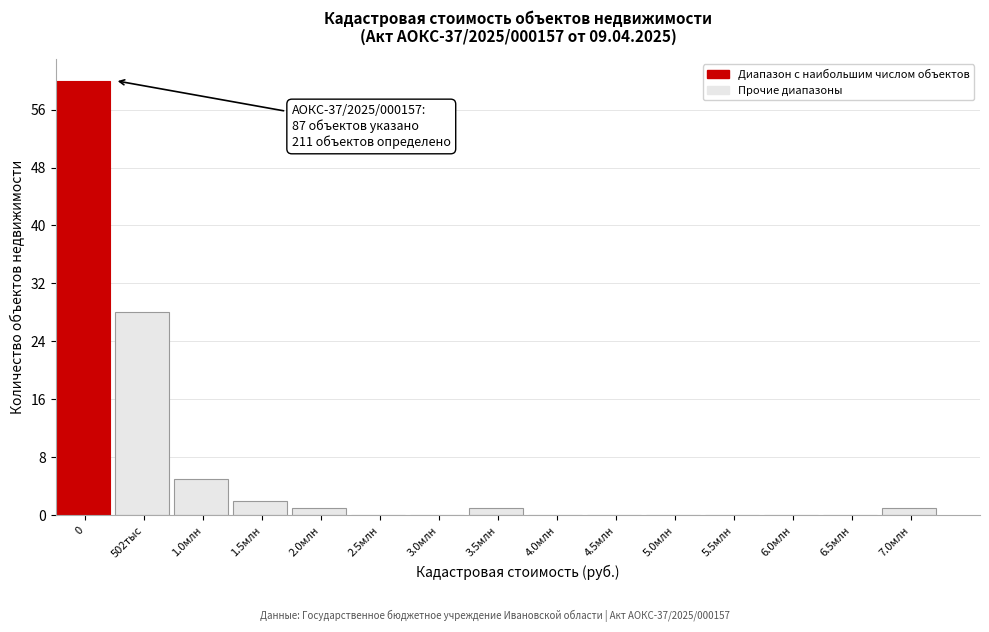

Reading left to right, transcribe all the data shown in this chart.

0=60	502тыс=28	1.0млн=5	1.5млн=2	2.0млн=1	2.5млн=0	3.0млн=0	3.5млн=1	4.0млн=0	4.5млн=0	5.0млн=0	5.5млн=0	6.0млн=0	6.5млн=0	7.0млн=1